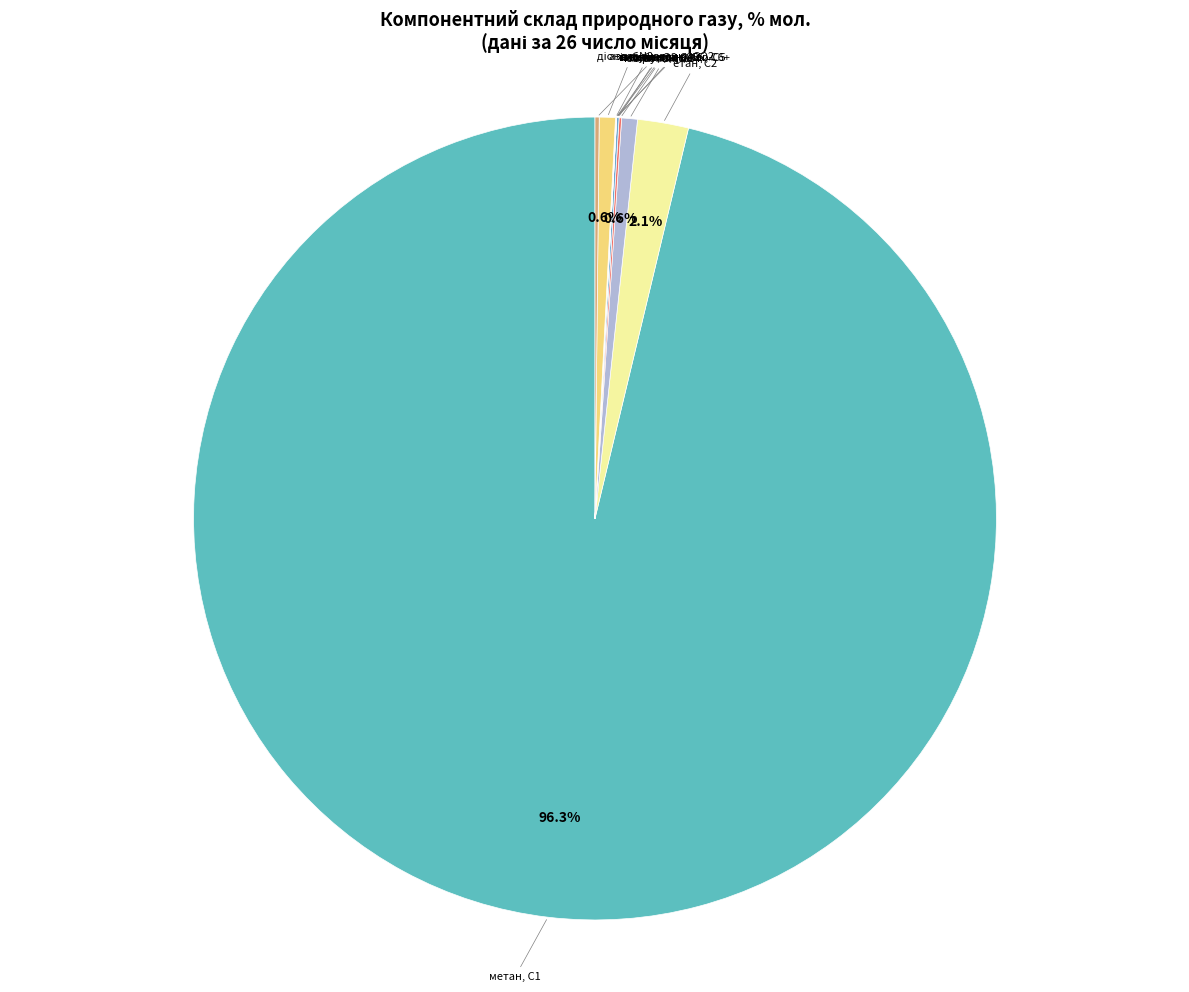

Which category has the smallest portion of the pie?

нео-пентан, нео-С5